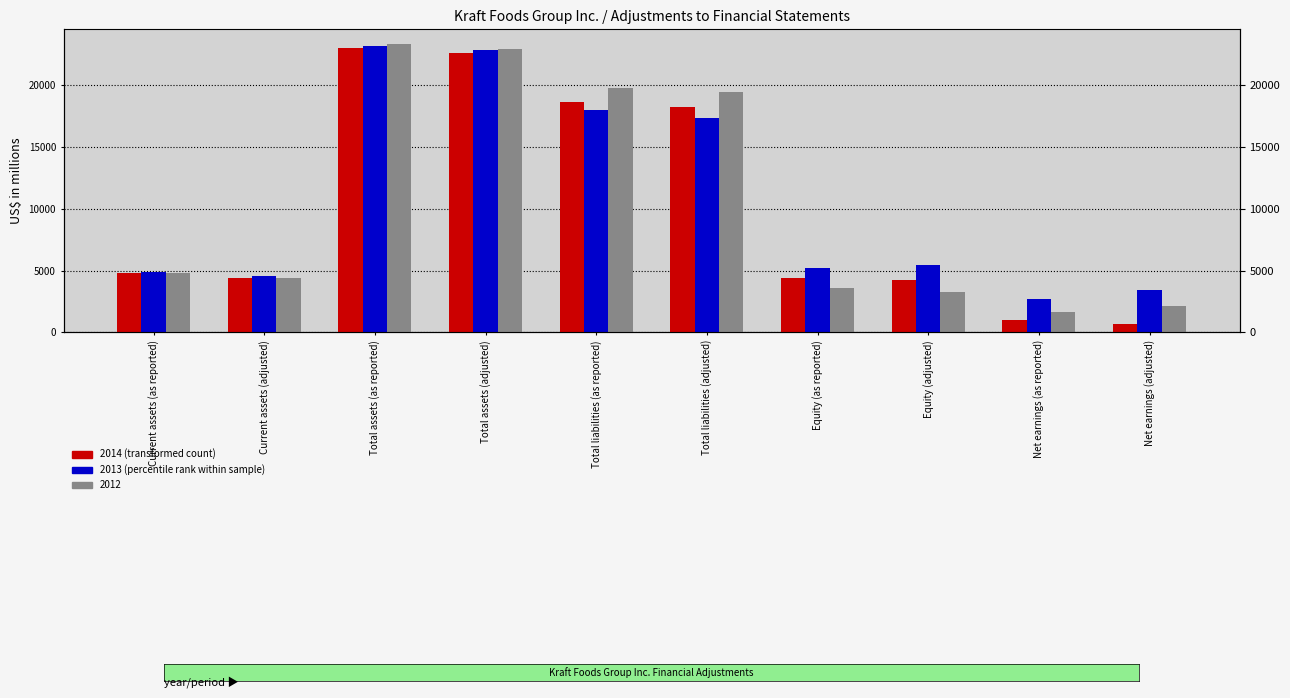

What is the highest value of the 2014 series?

22947